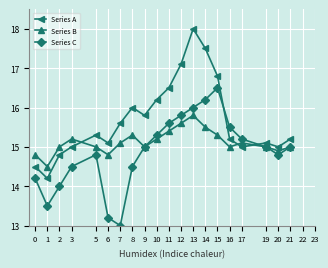

Reading left to right, transcribe all the data shown in this chart.

Series A: 0=14.5	1=14.2	2=14.8	3=15.0	5=15.3	6=15.1	7=15.6	8=16.0	9=15.8	10=16.2	11=16.5	12=17.1	13=18.0	14=17.5	15=16.8	16=15.2	17=15.0	19=15.1	20=15.0	21=15.2
Series B: 0=14.8	1=14.5	2=15.0	3=15.2	5=15.0	6=14.8	7=15.1	8=15.3	9=15.0	10=15.2	11=15.4	12=15.6	13=15.8	14=15.5	15=15.3	16=15.0	17=15.1	19=15.0	20=14.9	21=15.0
Series C: 0=14.2	1=13.5	2=14.0	3=14.5	5=14.8	6=13.2	7=13.0	8=14.5	9=15.0	10=15.3	11=15.6	12=15.8	13=16.0	14=16.2	15=16.5	16=15.5	17=15.2	19=15.0	20=14.8	21=15.0